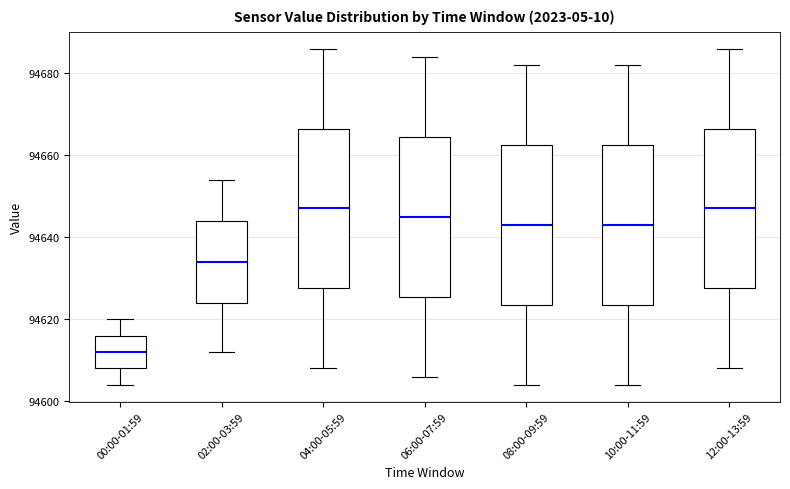

Where does the lower whisker of the box for 02:00-03:59 end on the y-axis? The values are not printed on the chart, so give them approximately, as read against the axis.

94612